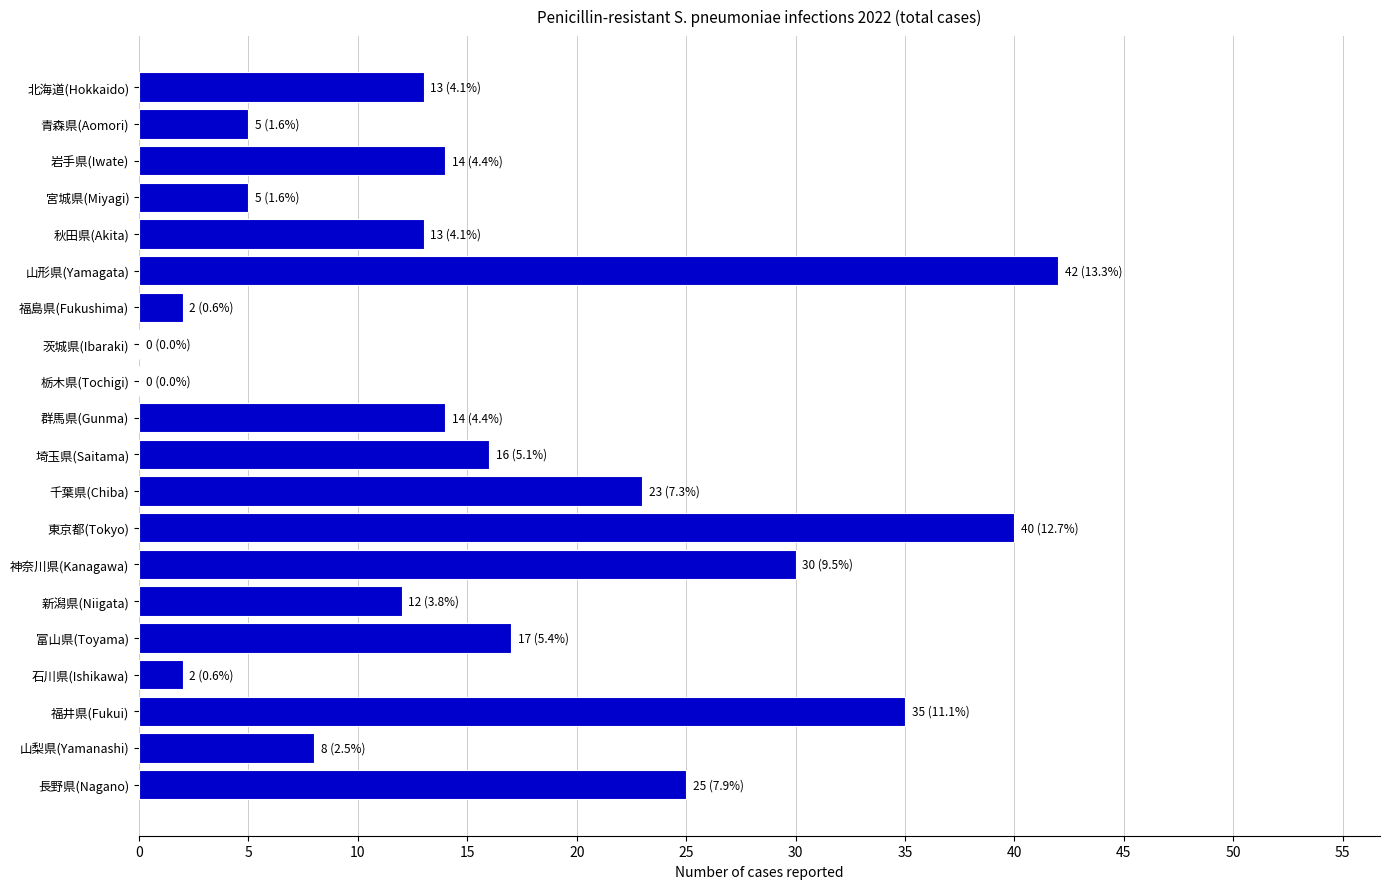

Approximately how many times larger is the value at 秋田県(Akita) compared to 埼玉県(Saitama)?

0.8